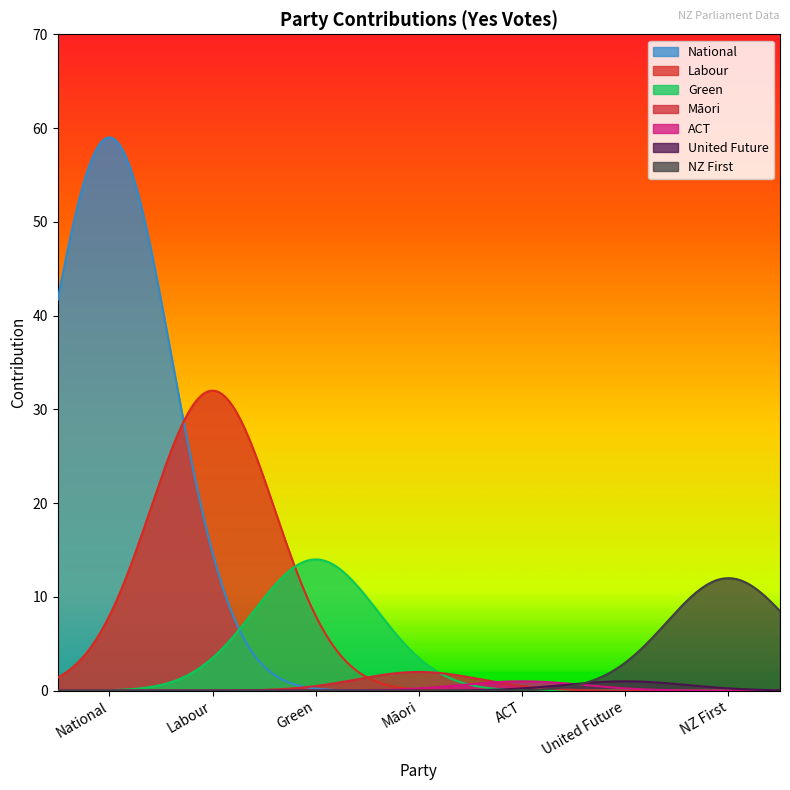

Read the value at NZ First, to the nearest 5.

10